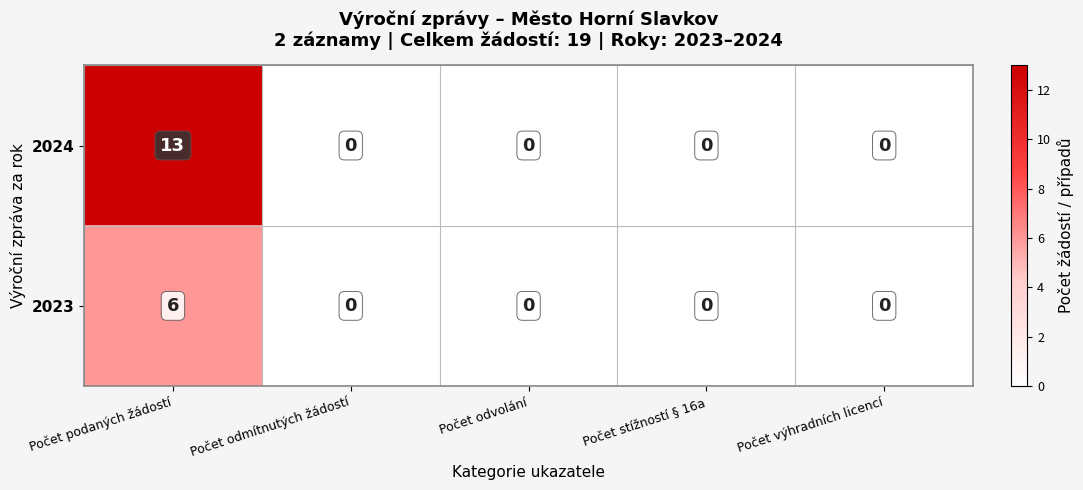

Which series has the largest total across all categories?

2024